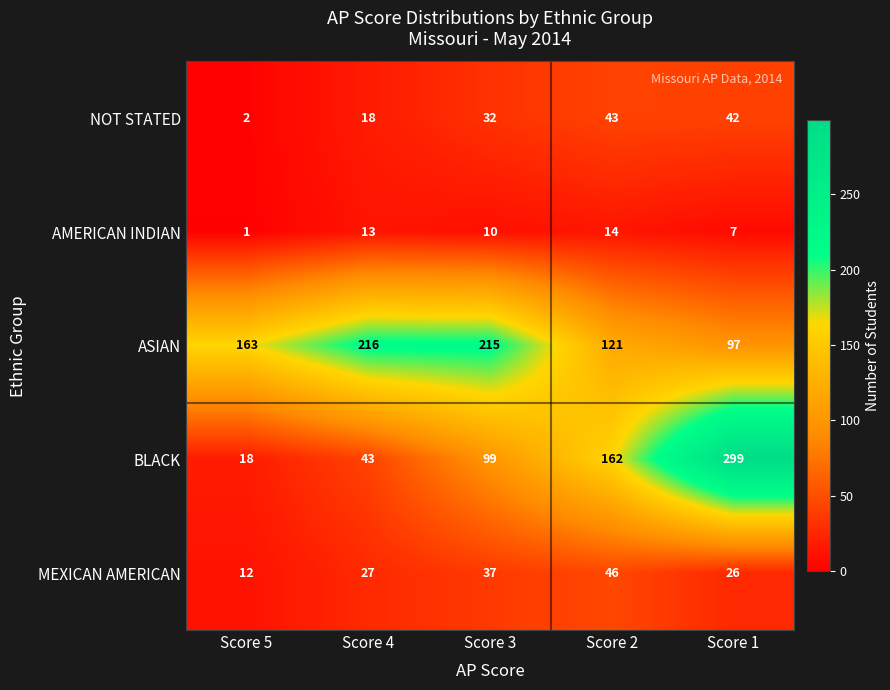

How many categories are shown in the chart?

5